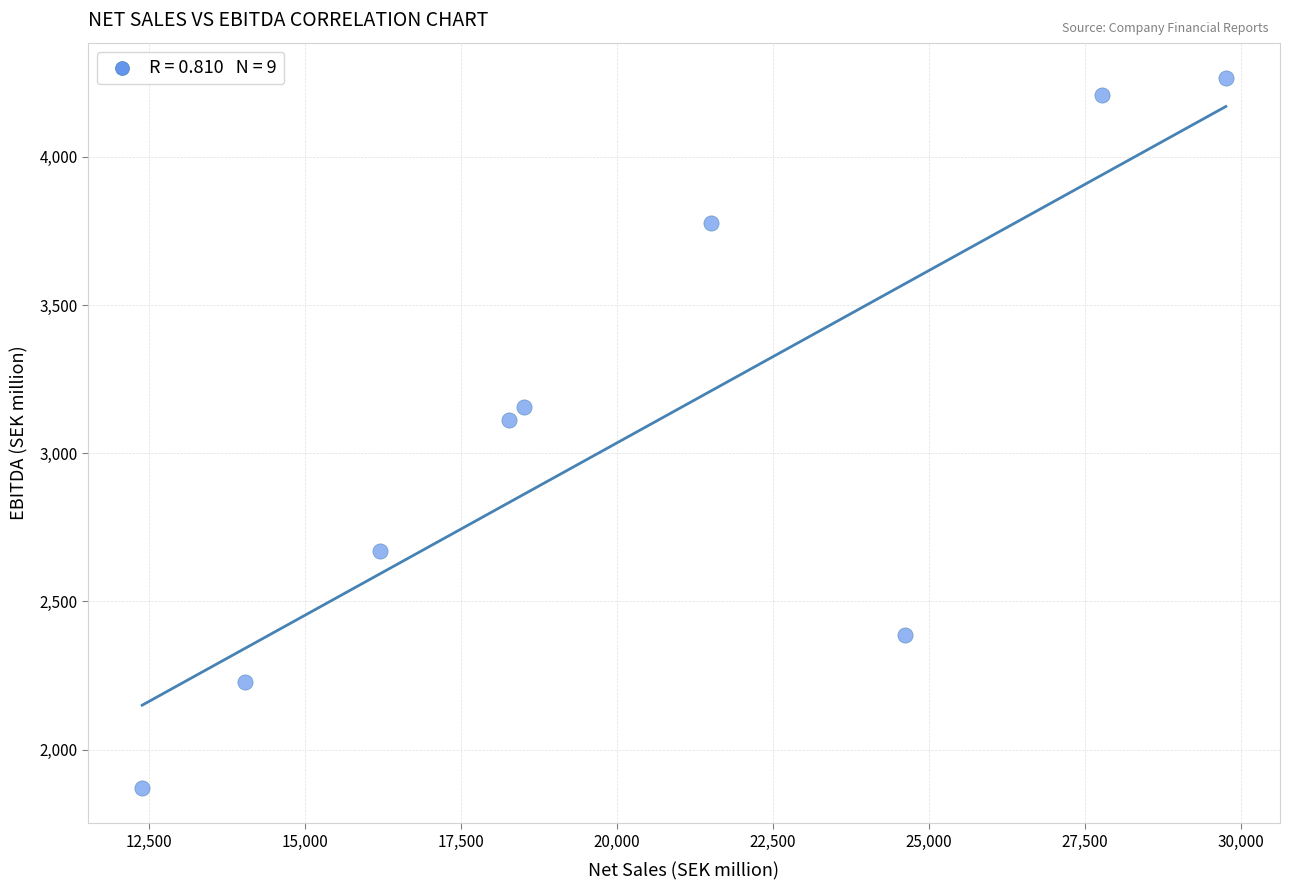

What Y value in the scatter plot is closest to 3068?

3113.0